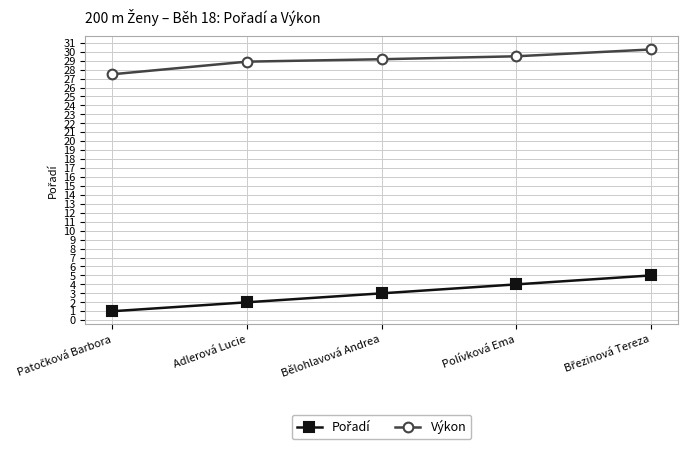

What is the label of the 3rd point from the right?

Bělohlavová Andrea